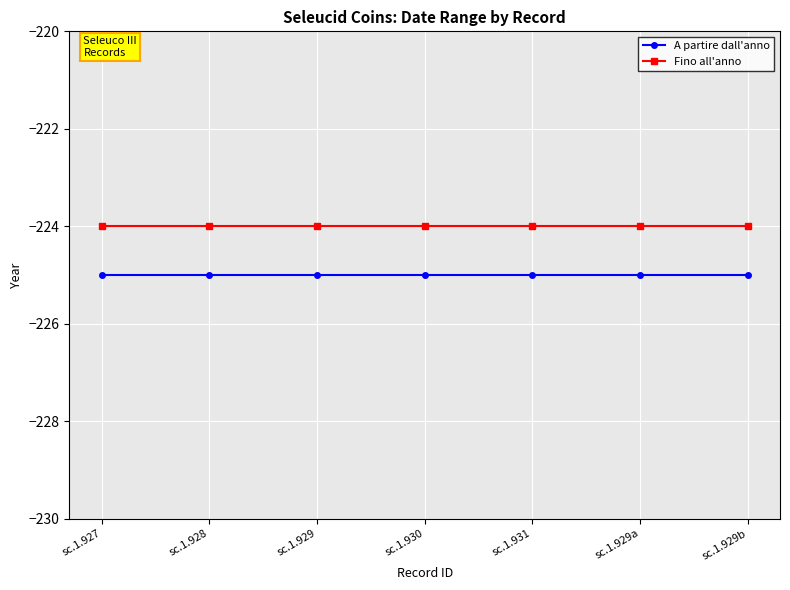

The value of A partire dall'anno at sc.1.931 is -225. True or false?

True